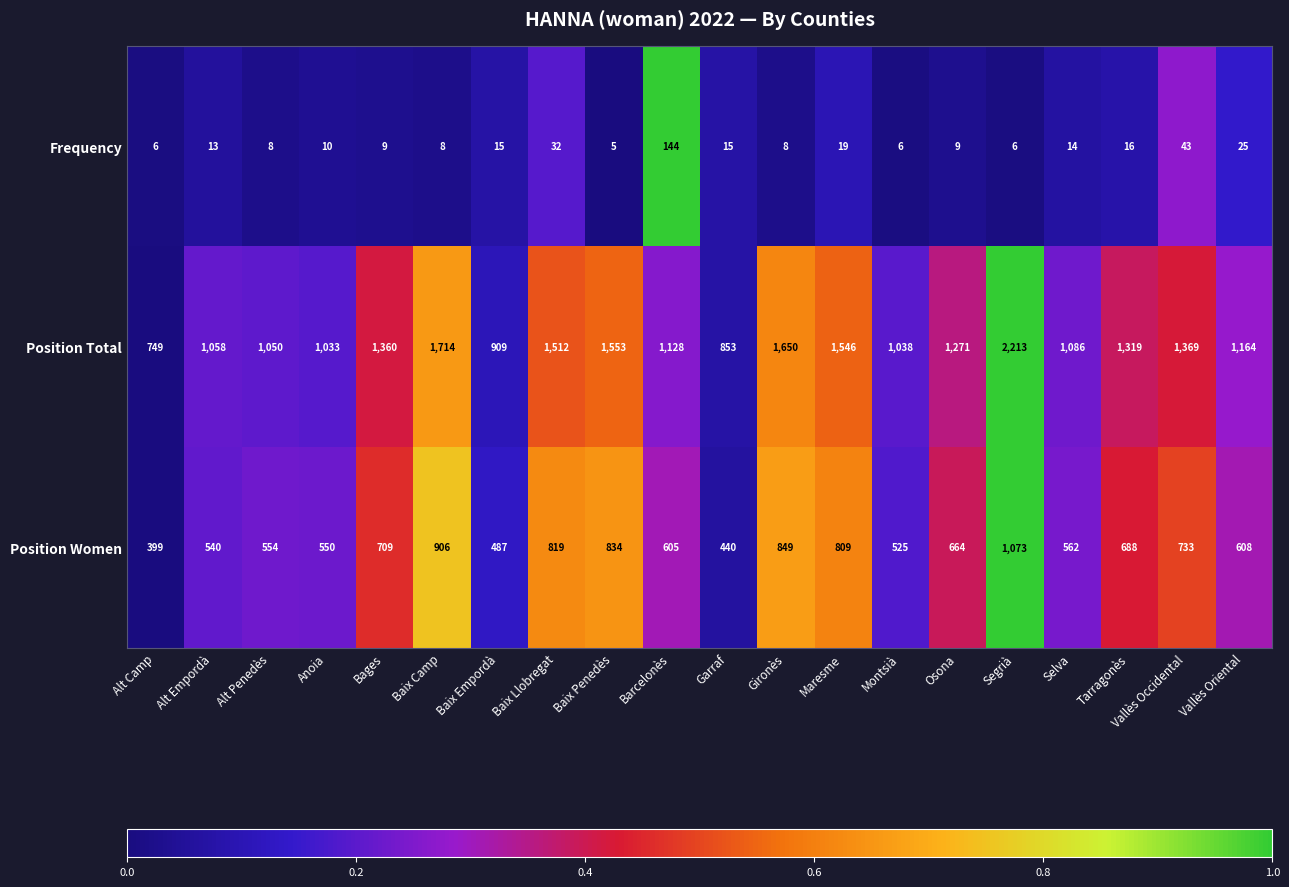

At which label is Position Total closest to 1481?

Baix Llobregat